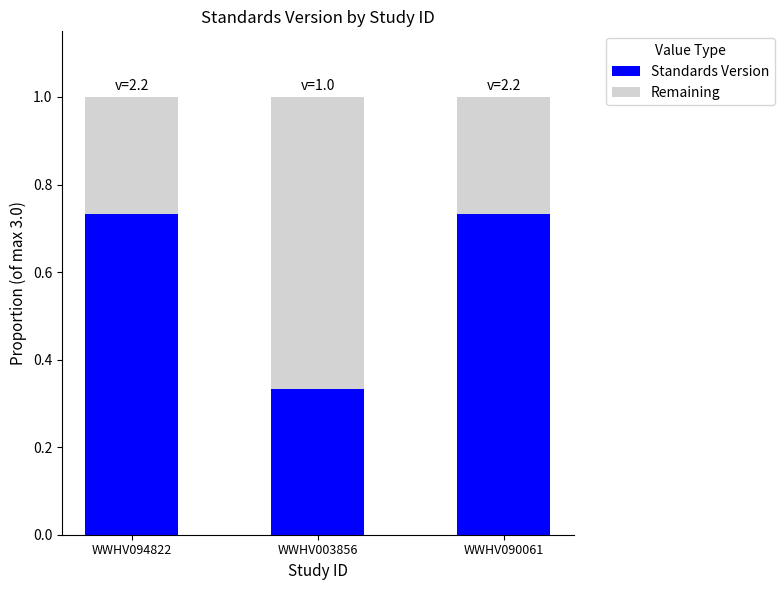

Where is Standards Version nearest to the value 0?

WWHV003856